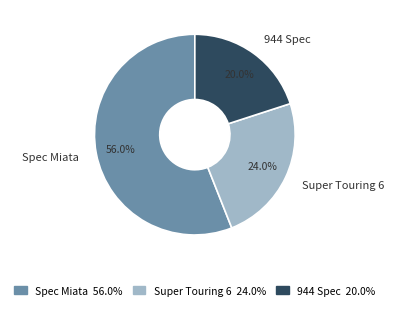

What is the smallest slice in the pie chart?

944 Spec